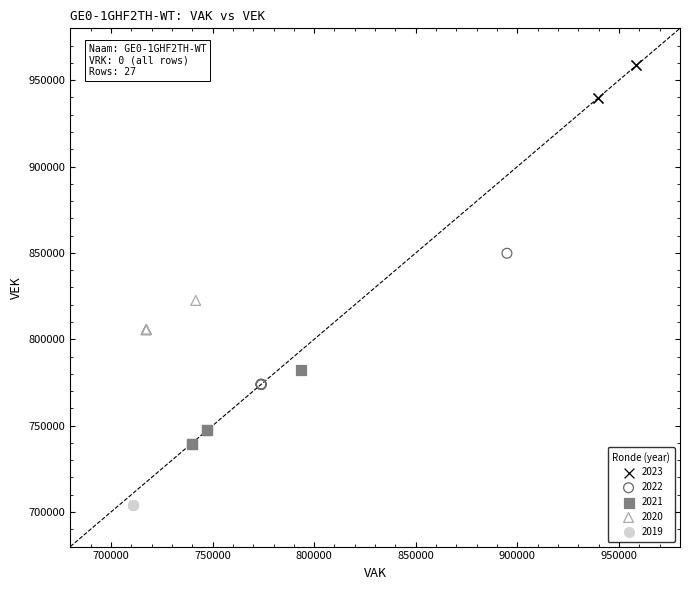

Which series contains the highest Y value?

2023